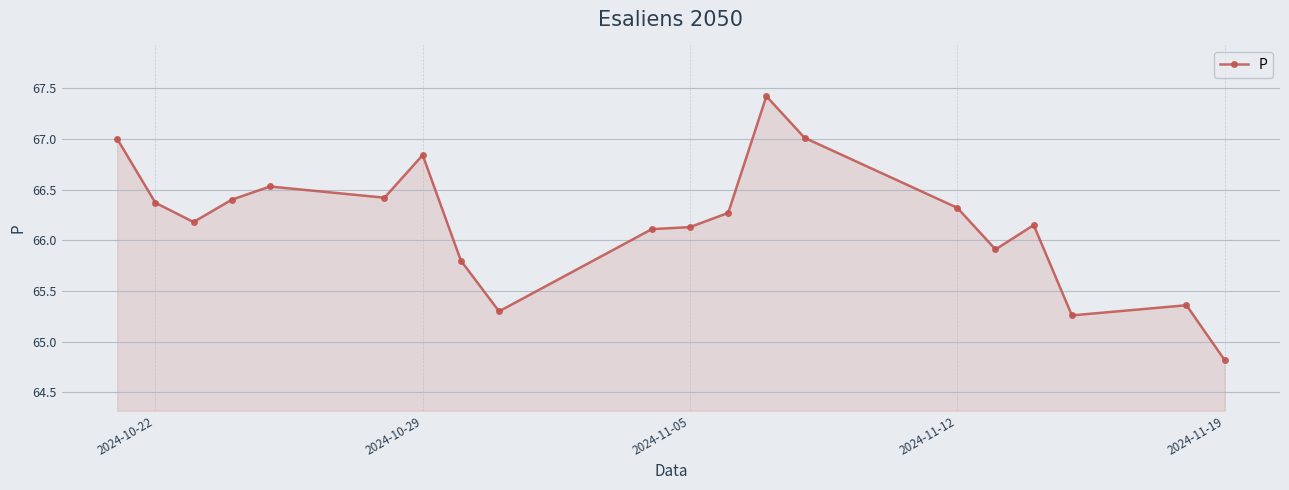

What is the smallest value displayed?

64.8